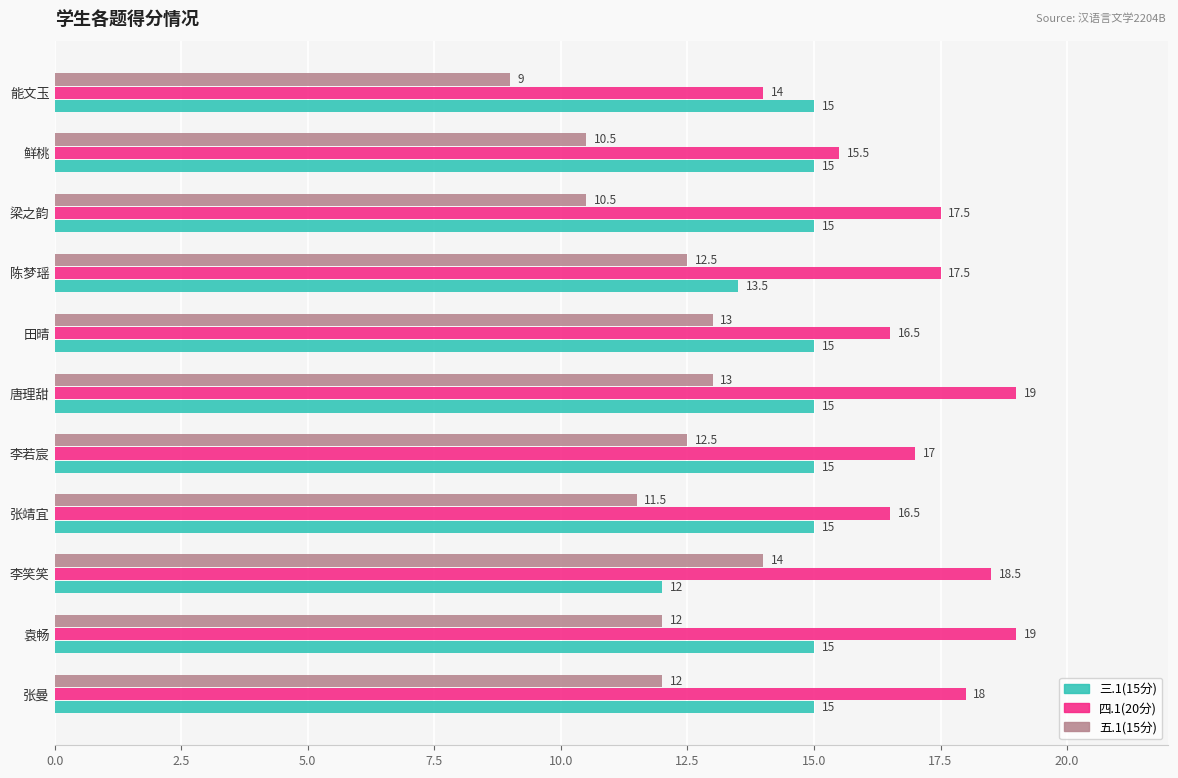

What is the difference between the highest and lowest values at 袁畅?

7.0